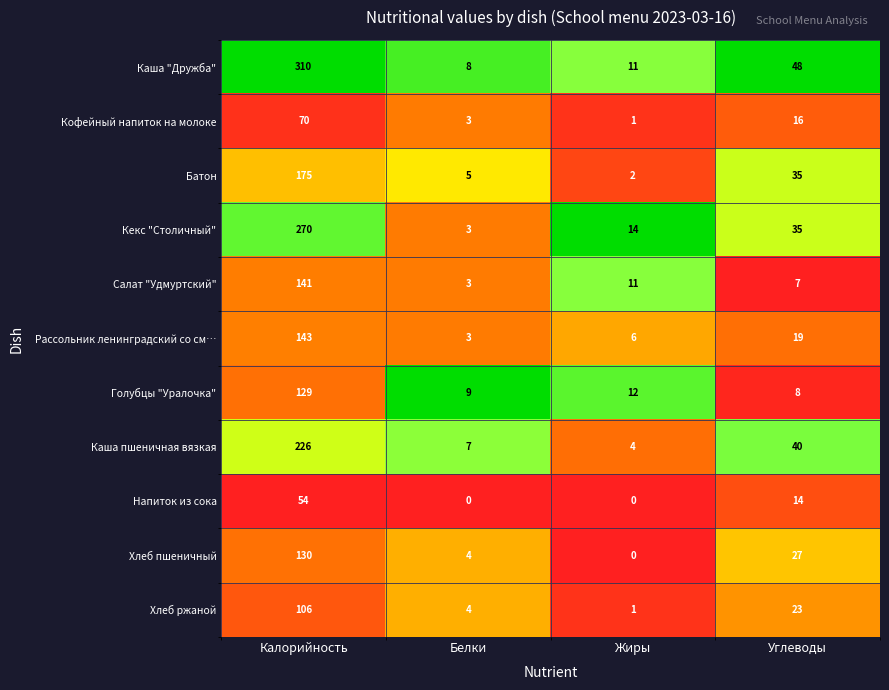

List the series in order of their peak value, lowest first.

Напиток из сока, Кофейный напиток на молоке, Хлеб ржаной, Голубцы "Уралочка", Хлеб пшеничный, Салат "Удмуртский", Рассольник ленинградский со см…, Батон, Каша пшеничная вязкая, Кекс "Столичный", Каша "Дружба"